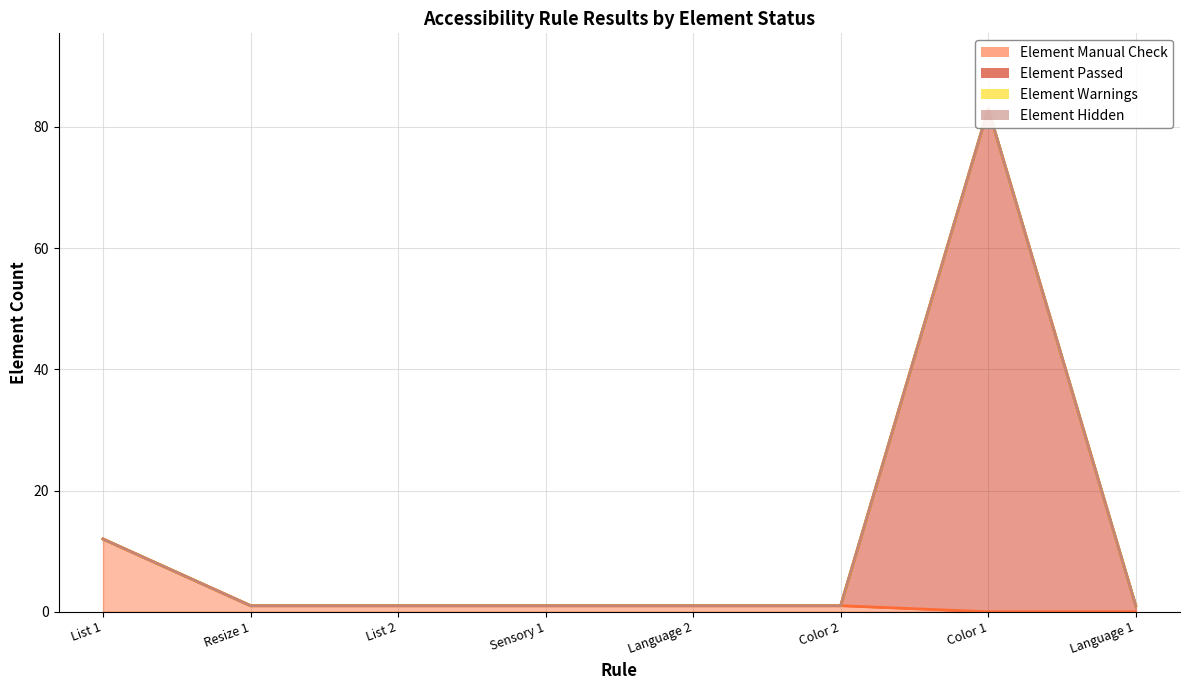

Reading left to right, list all the values displayed in this chart.

Element Manual Check: List 1=12	Resize 1=1	List 2=1	Sensory 1=1	Language 2=1	Color 2=1	Color 1=0	Language 1=0
Element Passed: List 1=12	Resize 1=1	List 2=1	Sensory 1=1	Language 2=1	Color 2=1	Color 1=83	Language 1=1